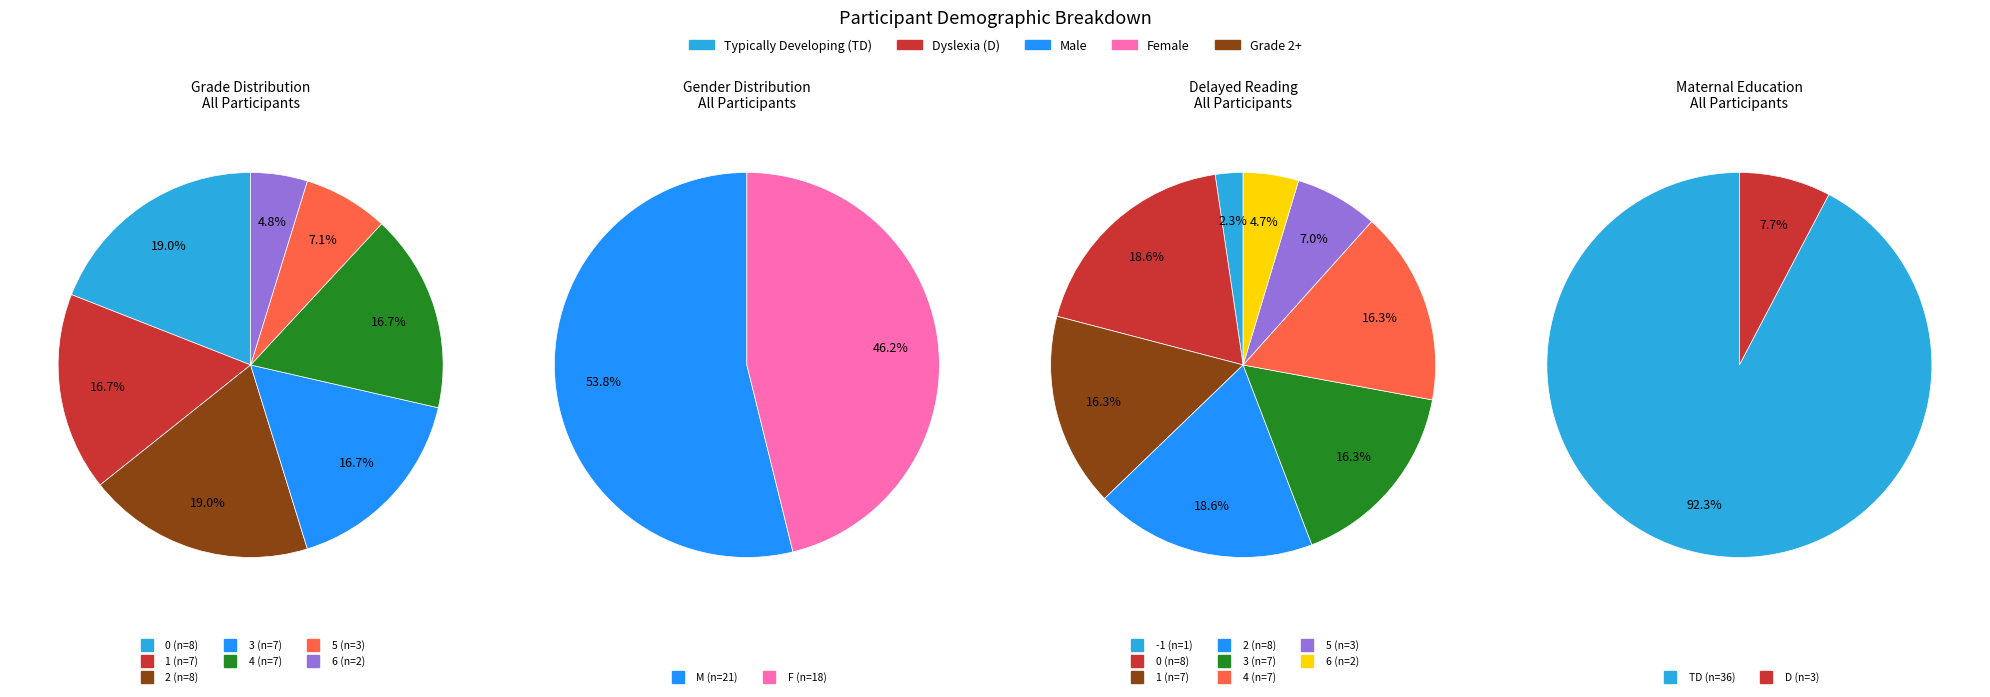

Rank the categories by value from lowest to highest.

D, TD